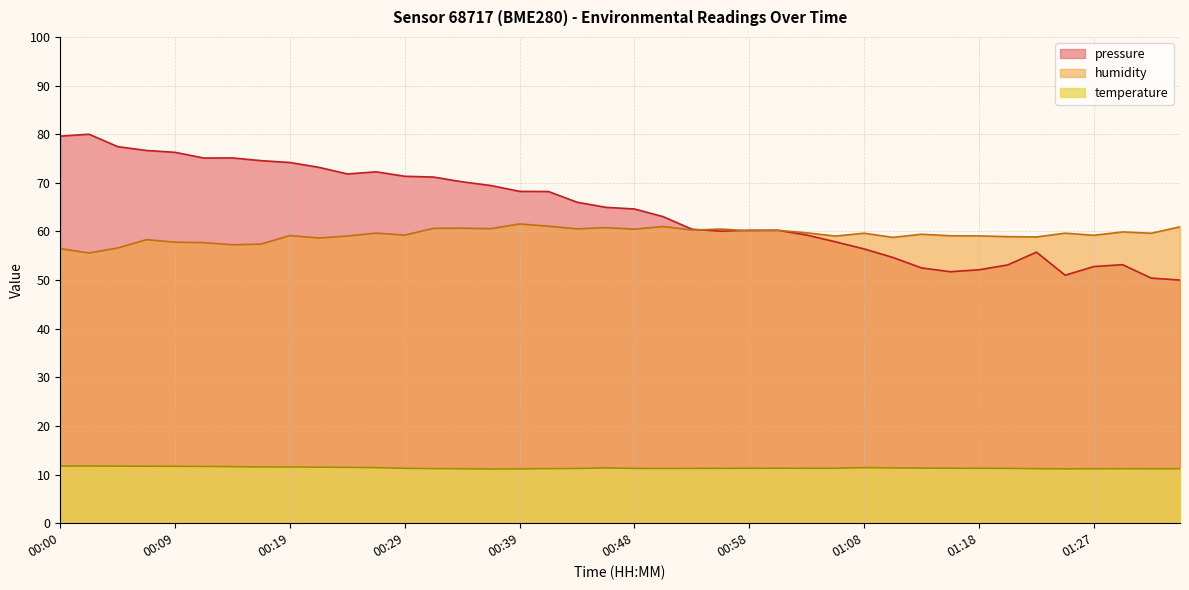

At how many categories does at least one series exceed 14?

40